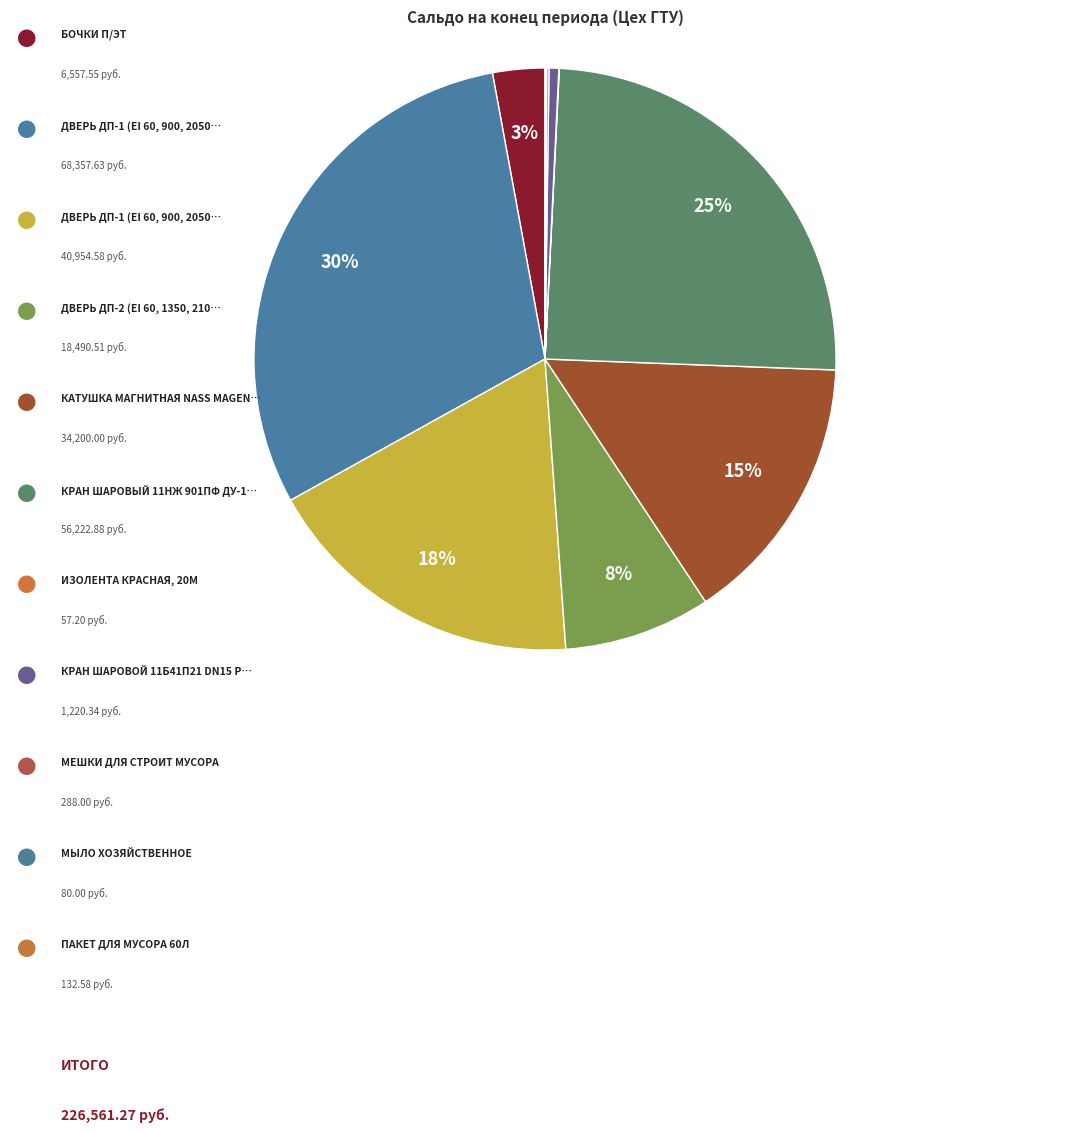

Is there any slice that represents more than half of the pie?

No